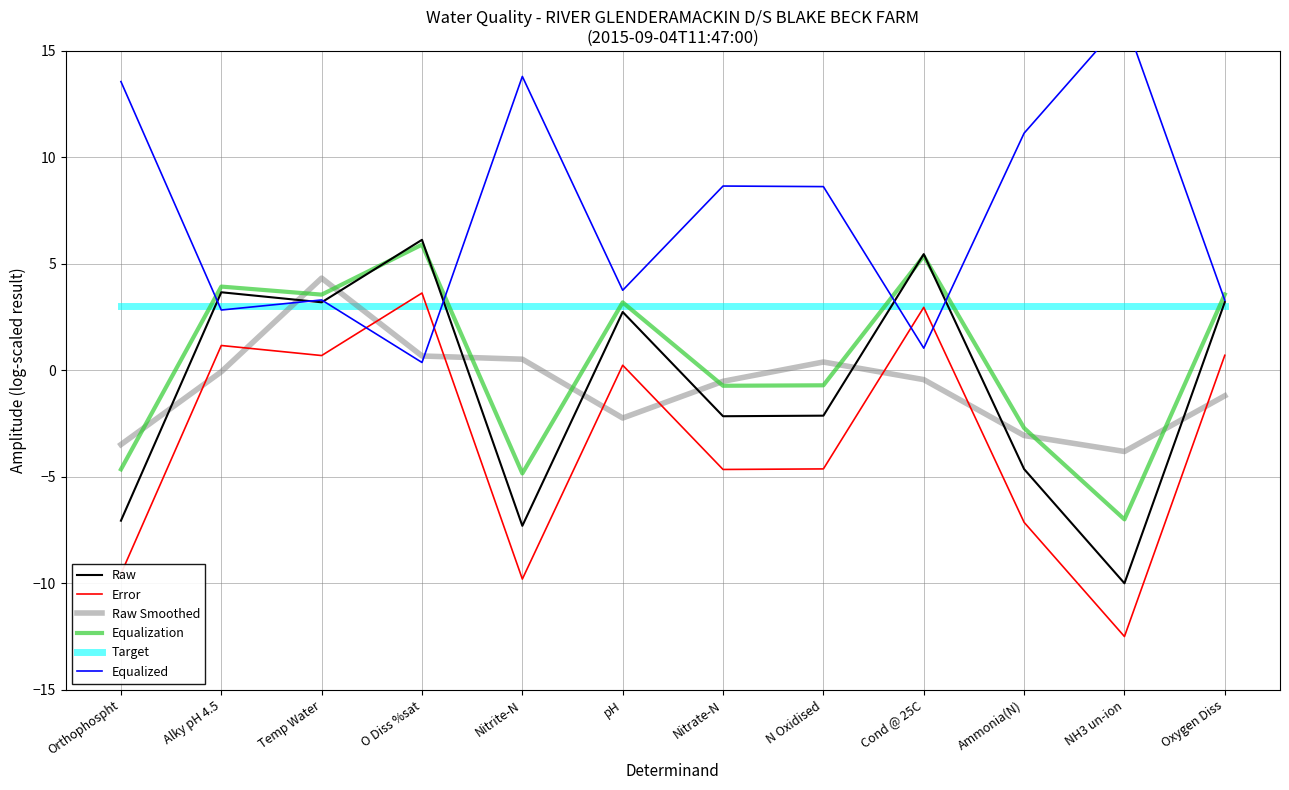

Reading left to right, list all the values displayed in this chart.

Raw: Orthophospht=-7.1	Alky pH 4.5=3.7	Temp Water=3.2	O Diss %sat=6.1	Nitrite-N=-7.3	pH=2.7	Nitrate-N=-2.2	N Oxidised=-2.1	Cond @ 25C=5.5	Ammonia(N)=-4.6	NH3 un-ion=-10.0	Oxygen Diss=3.2
Error: Orthophospht=-9.6	Alky pH 4.5=1.2	Temp Water=0.7	O Diss %sat=3.6	Nitrite-N=-9.8	pH=0.2	Nitrate-N=-4.7	N Oxidised=-4.6	Cond @ 25C=3.0	Ammonia(N)=-7.1	NH3 un-ion=-12.5	Oxygen Diss=0.7
Raw Smoothed: Orthophospht=-3.5	Alky pH 4.5=-0.1	Temp Water=4.3	O Diss %sat=0.7	Nitrite-N=0.5	pH=-2.2	Nitrate-N=-0.5	N Oxidised=0.4	Cond @ 25C=-0.4	Ammonia(N)=-3.1	NH3 un-ion=-3.8	Oxygen Diss=-1.2
Equalization: Orthophospht=-4.6	Alky pH 4.5=3.9	Temp Water=3.6	O Diss %sat=5.9	Nitrite-N=-4.8	pH=3.2	Nitrate-N=-0.7	N Oxidised=-0.7	Cond @ 25C=5.4	Ammonia(N)=-2.7	NH3 un-ion=-7.0	Oxygen Diss=3.6
Target: Orthophospht=3.0	Alky pH 4.5=3.0	Temp Water=3.0	O Diss %sat=3.0	Nitrite-N=3.0	pH=3.0	Nitrate-N=3.0	N Oxidised=3.0	Cond @ 25C=3.0	Ammonia(N)=3.0	NH3 un-ion=3.0	Oxygen Diss=3.0
Equalized: Orthophospht=13.6	Alky pH 4.5=2.8	Temp Water=3.3	O Diss %sat=0.4	Nitrite-N=13.8	pH=3.8	Nitrate-N=8.7	N Oxidised=8.6	Cond @ 25C=1.0	Ammonia(N)=11.1	NH3 un-ion=16.5	Oxygen Diss=3.3